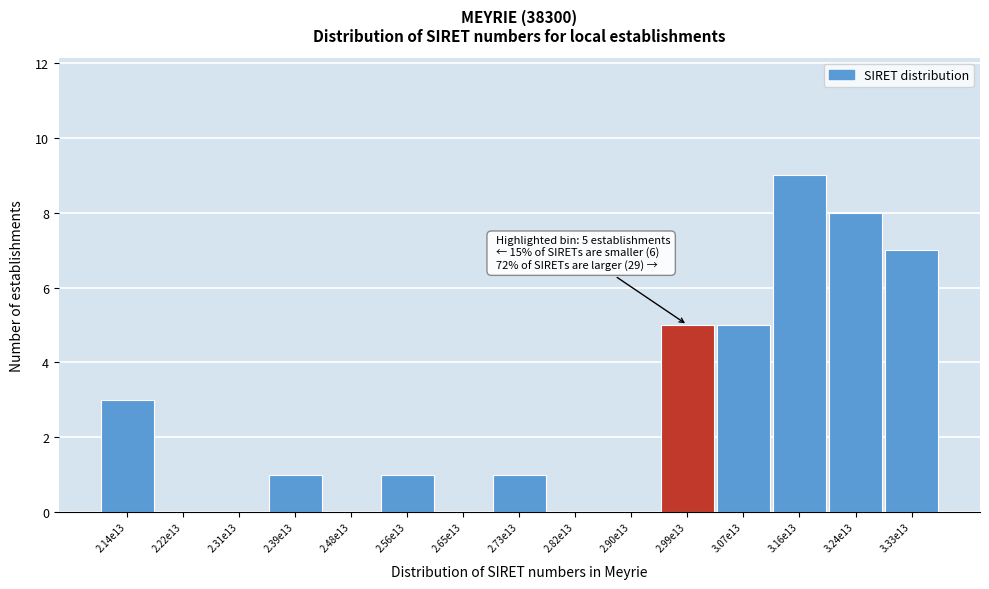

Reading left to right, extract all data points from this chart.

2.14e13=3	2.22e13=0	2.31e13=0	2.39e13=1	2.48e13=0	2.56e13=1	2.65e13=0	2.73e13=1	2.82e13=0	2.90e13=0	2.99e13=5	3.07e13=5	3.16e13=9	3.24e13=8	3.33e13=7